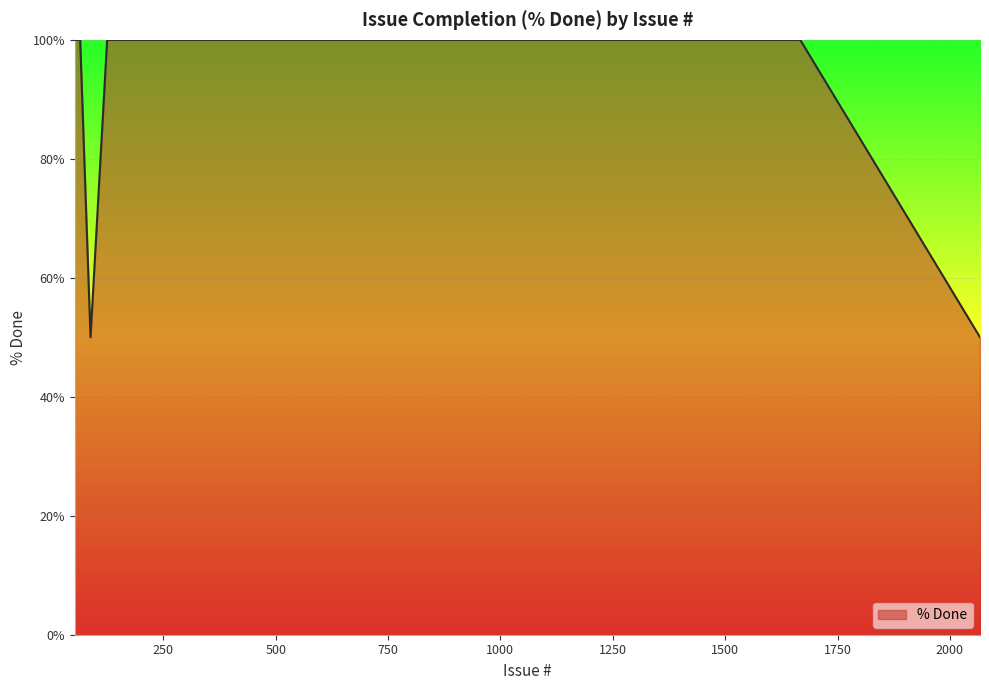

What is the maximum value shown in the chart?

100